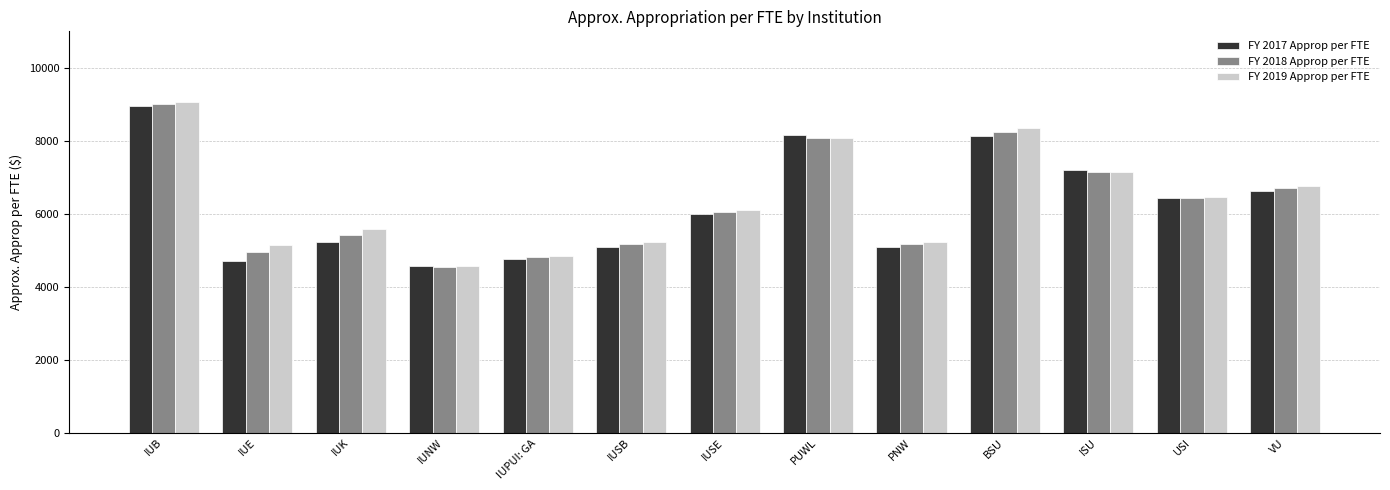

What is the minimum value shown in the chart?

4555